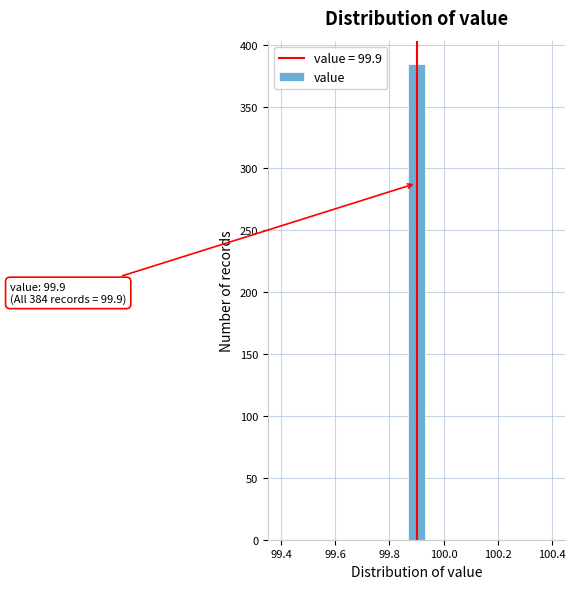

Read against the x-axis, roughly where is the centre of the tallest bar?

99.90